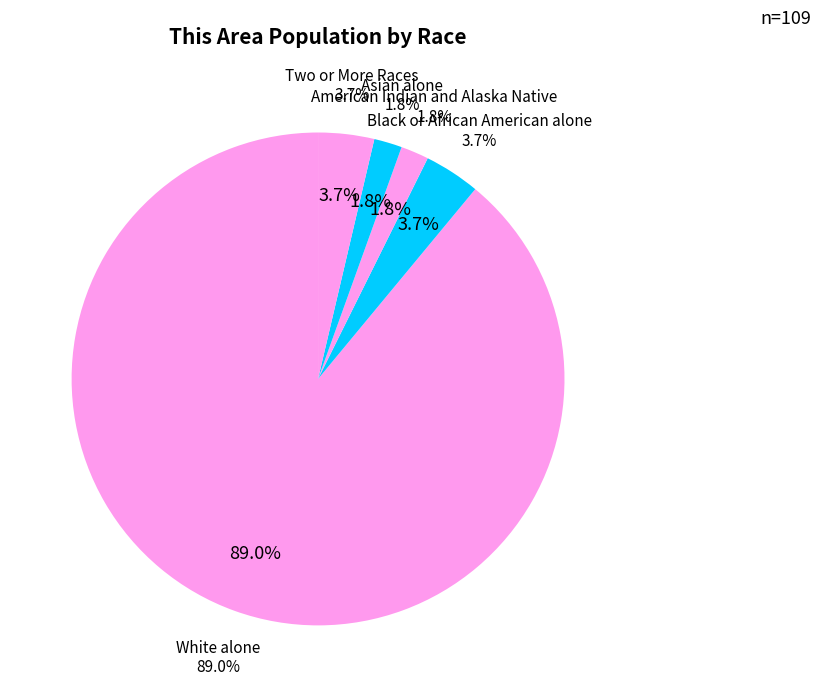

What is the majority slice?

White alone